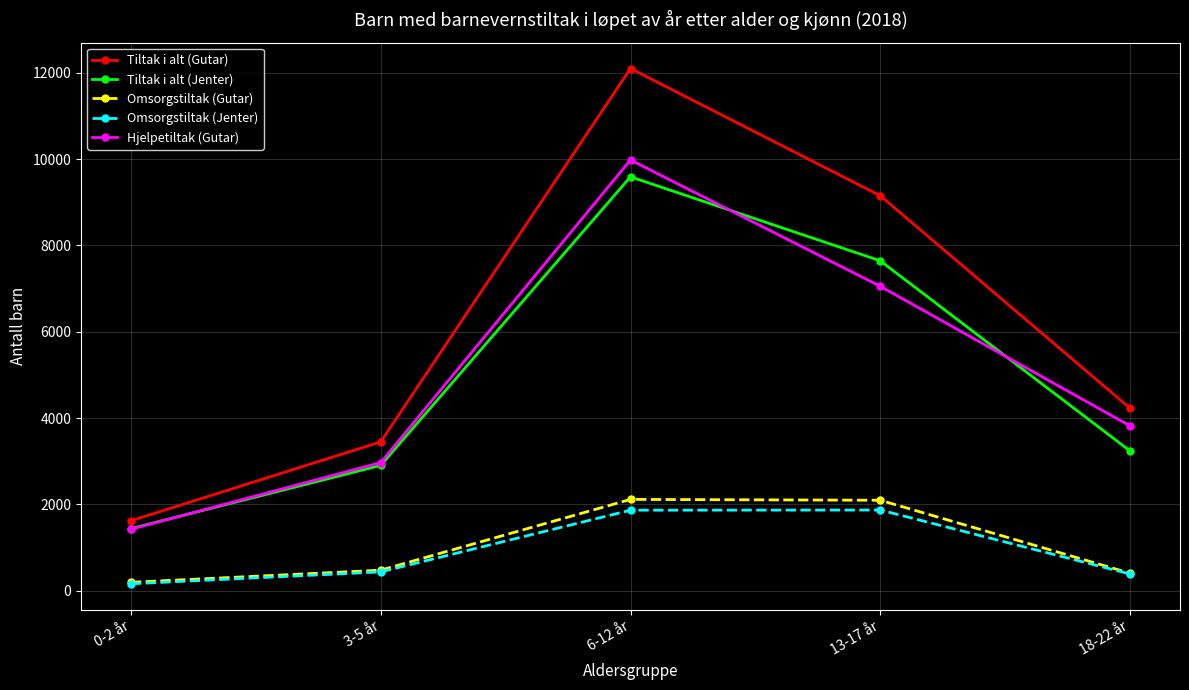

True or false: Tiltak i alt (Jenter) and Omsorgstiltak (Jenter) intersect in this chart.

False